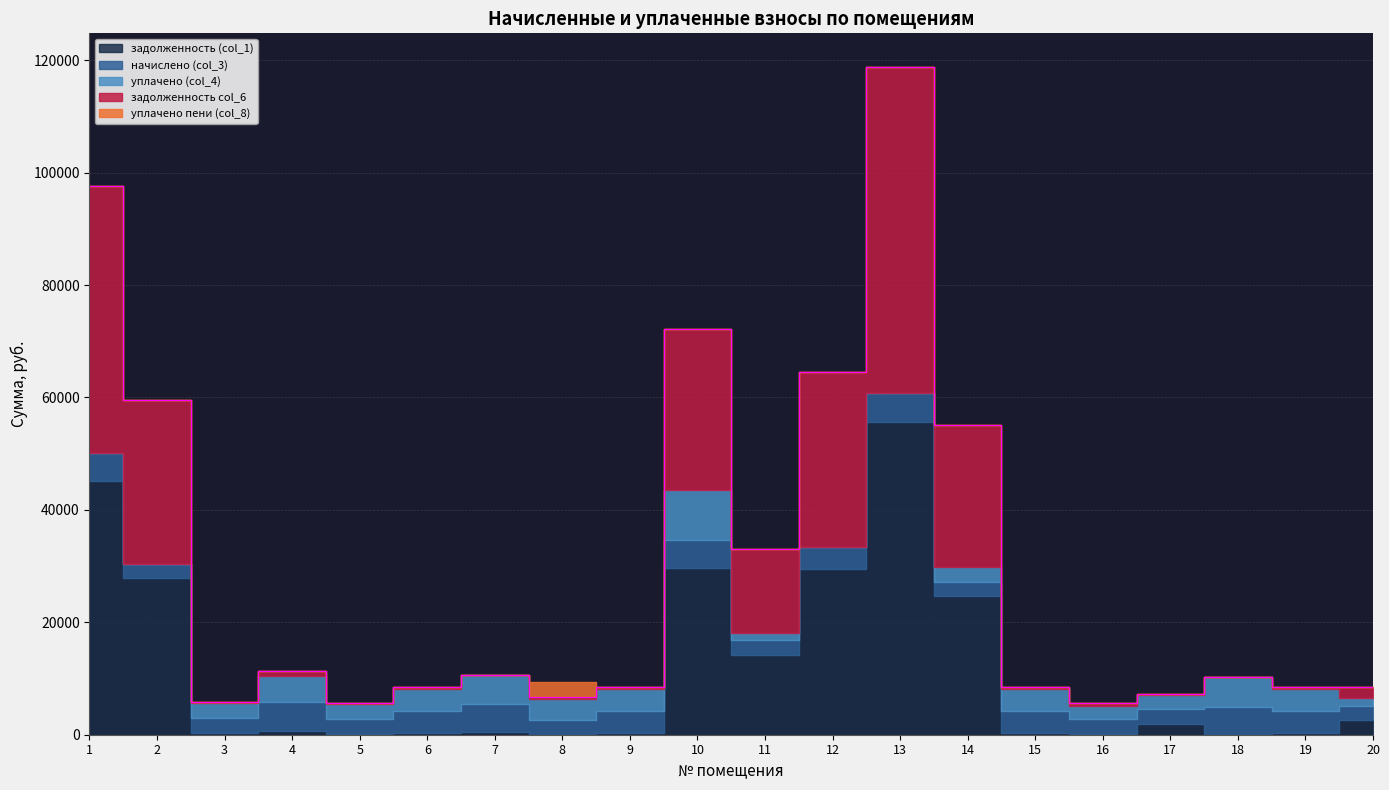

Rank the series by their maximum value, from highest to lowest.

задолженность col_6, задолженность (col_1), уплачено (col_4), начислено (col_3), уплачено пени (col_8)